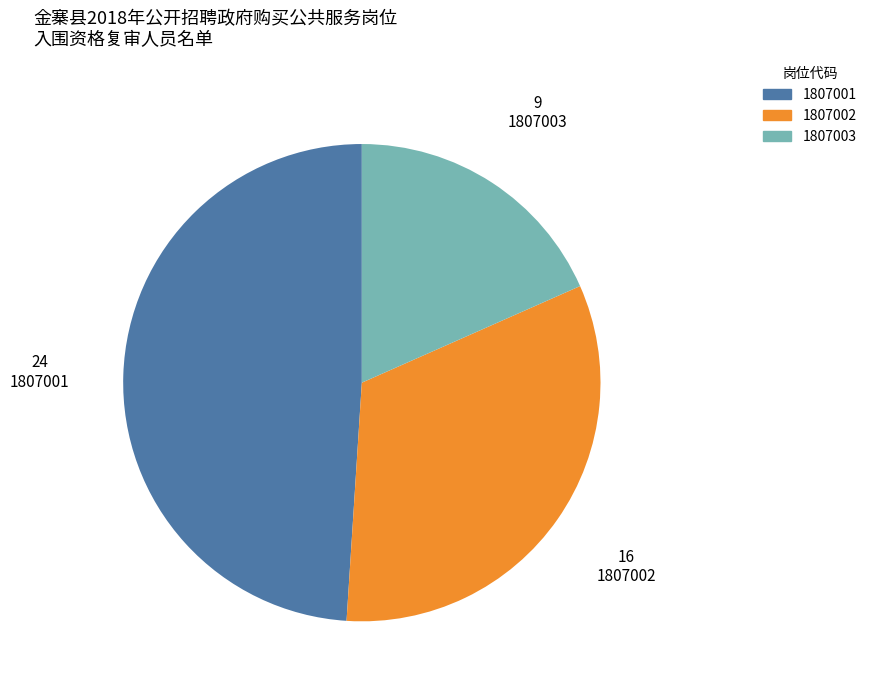

True or false: 1807003 accounts for 6% of the total.

False